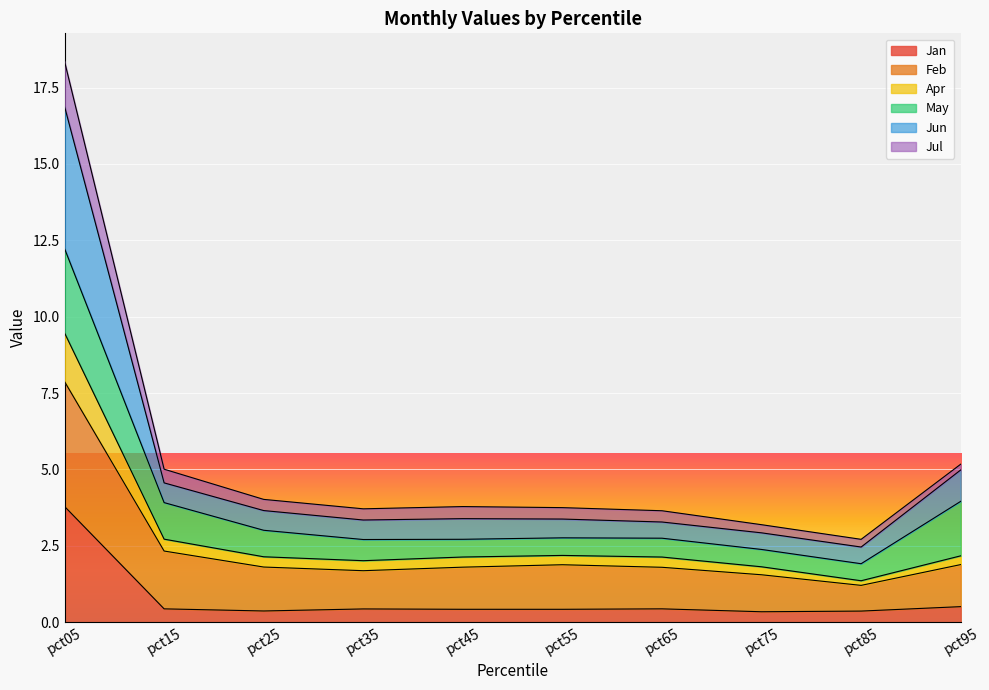

What is the total value across all series at pct15?

5.0